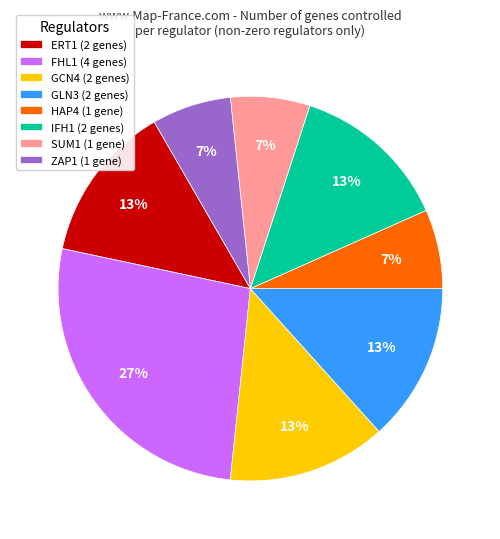

True or false: IFH1 (2 genes) accounts for 5% of the total.

False